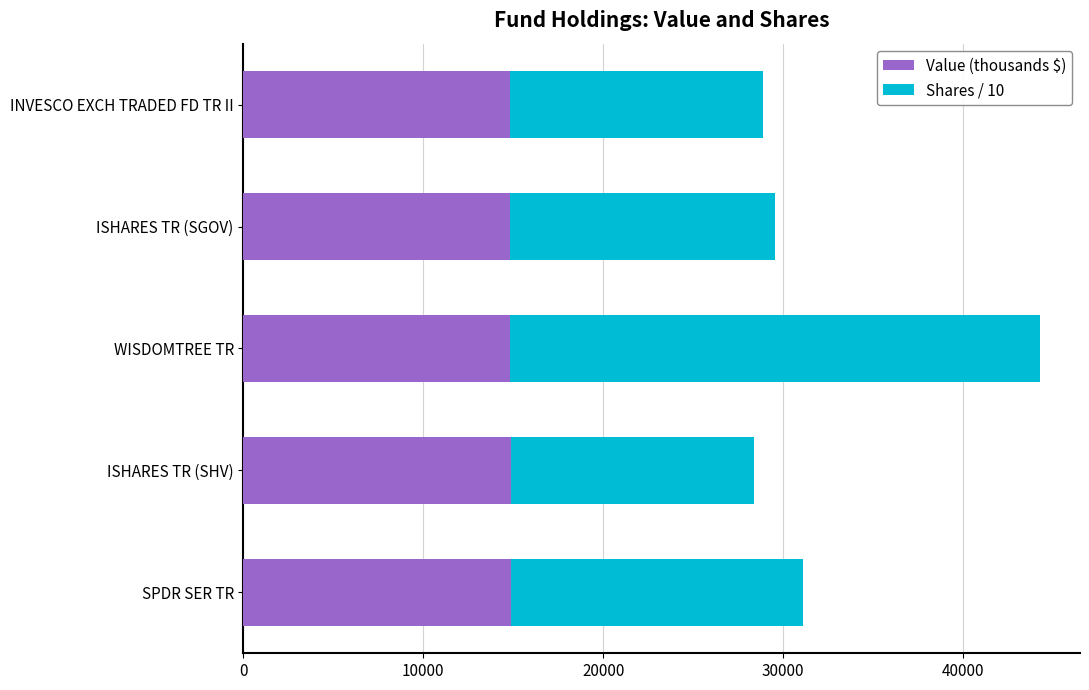

What is the total value across all series at SPDR SER TR?

31107.0